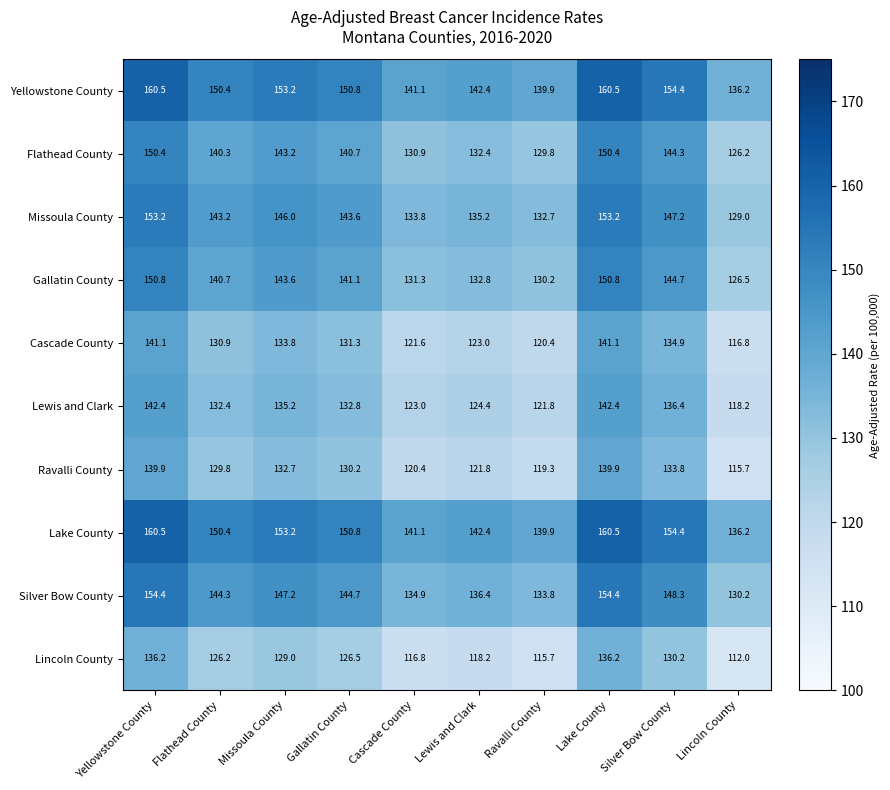

Is the value of Gallatin County at Lake County greater than the value of Lewis and Clark at Yellowstone County?

Yes